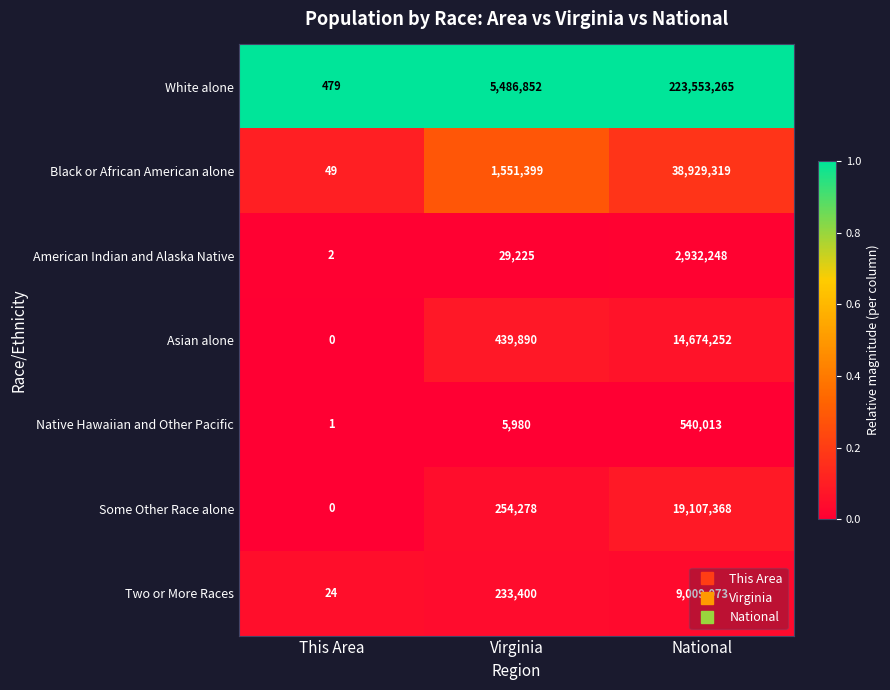

What is the difference between the maximum and second lowest values in the American Indian and Alaska Native series?

2903023